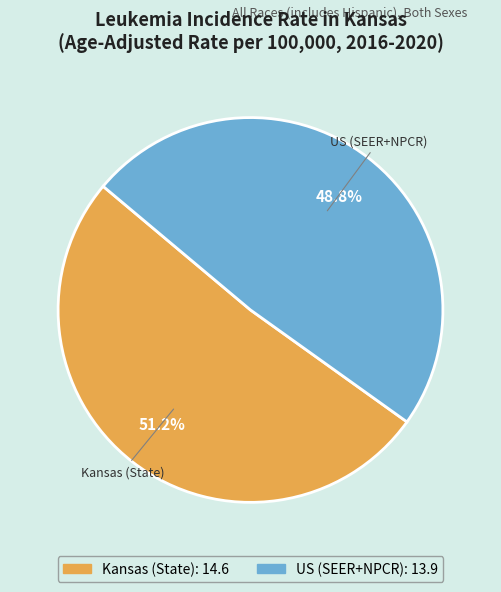

Does any single category account for the majority?

Yes